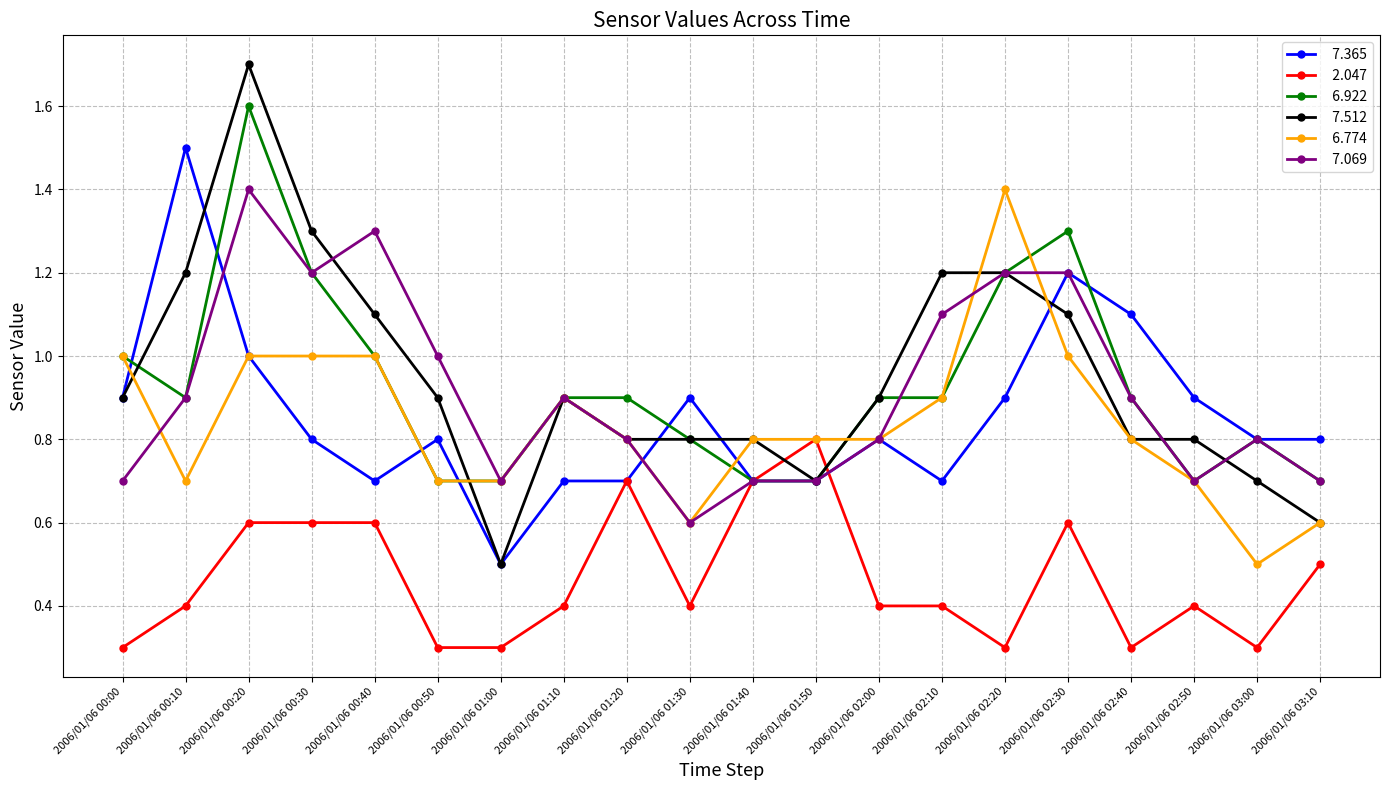

What is the maximum value shown in the chart?

1.7